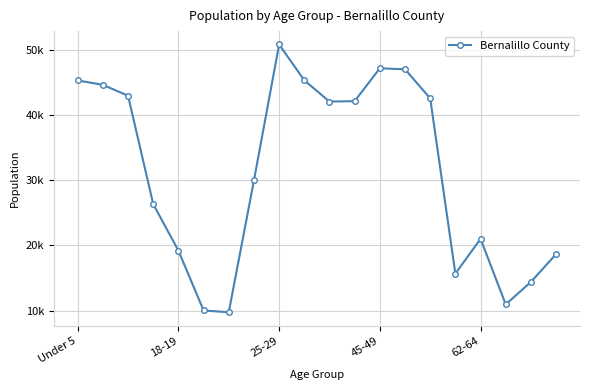

Reading left to right, transcribe all the data shown in this chart.

45277	44604	42933	26316	19185	10013	9740	29947	50788	45298	42036	42102	47146	46984	42535	15652	20994	10943	14382	18650